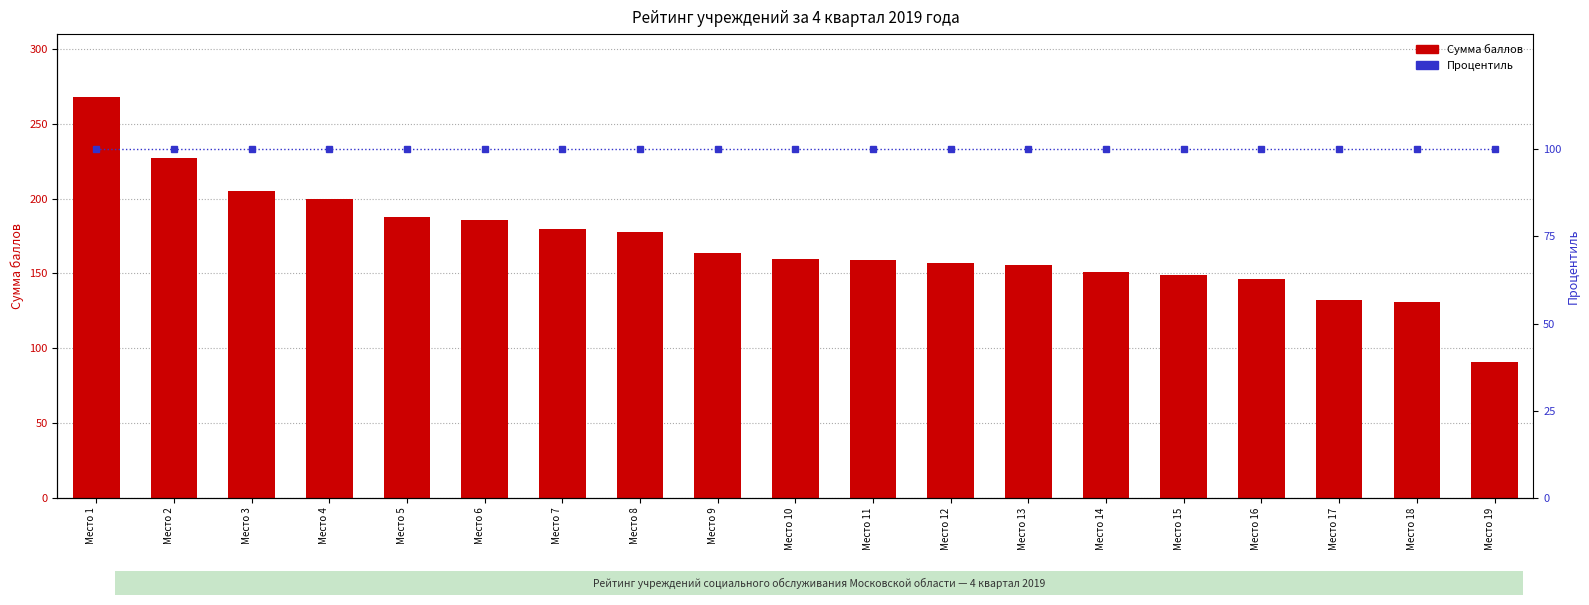

What are all the series names shown in the legend?

Сумма баллов, Процентиль